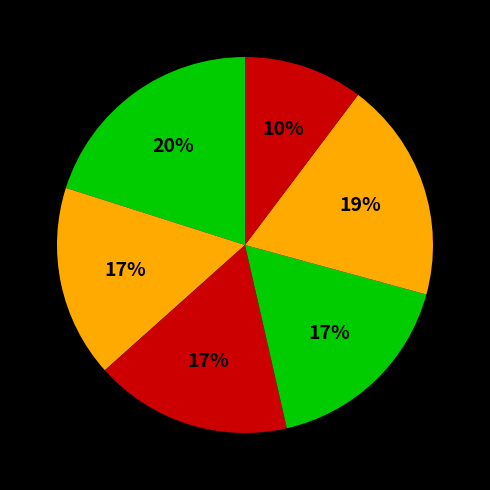

Is there a majority slice in this chart?

No